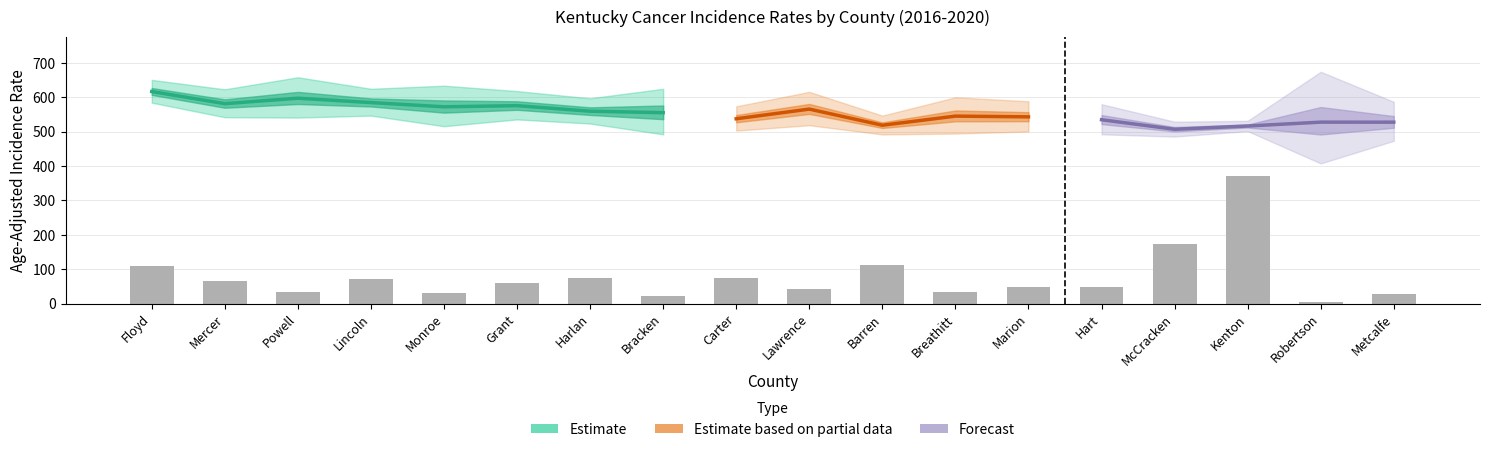

Which category has the highest value in the Lower_CI series?

Floyd